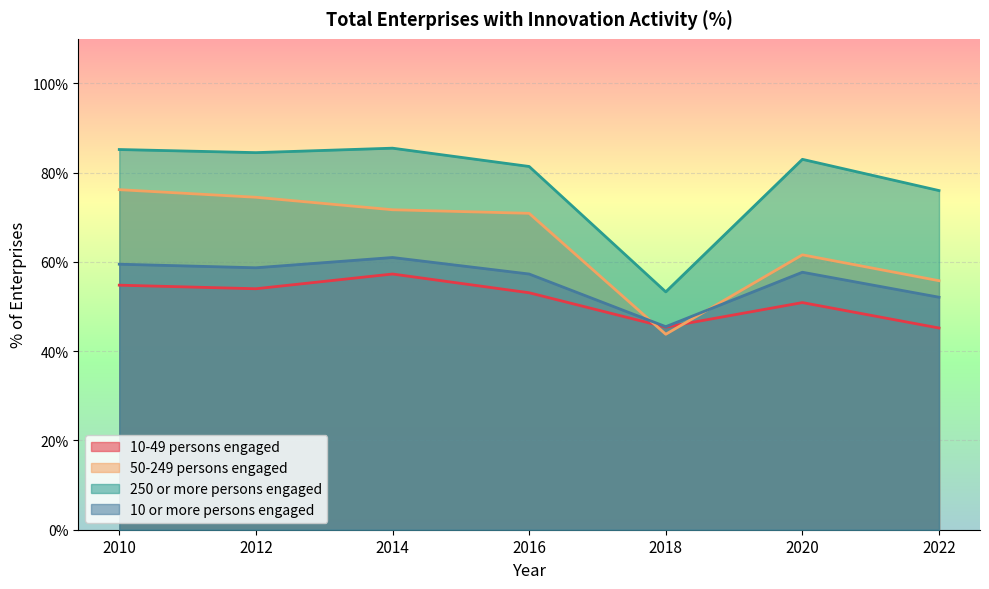

Reading left to right, transcribe all the data shown in this chart.

10-49 persons engaged: 2010=54.8	2012=54.0	2014=57.3	2016=53.1	2018=45.4	2020=50.9	2022=45.2
50-249 persons engaged: 2010=76.2	2012=74.5	2014=71.7	2016=70.9	2018=43.8	2020=61.6	2022=55.8
250 or more persons engaged: 2010=85.2	2012=84.5	2014=85.5	2016=81.4	2018=53.3	2020=83.0	2022=76.0
10 or more persons engaged: 2010=59.5	2012=58.7	2014=61.0	2016=57.3	2018=45.5	2020=57.7	2022=52.1